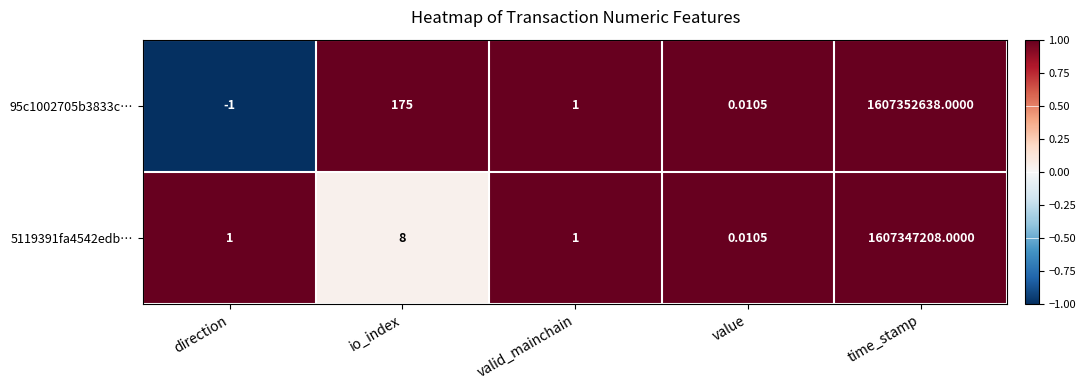

Which category has the lowest value in the 95c1002705b3833c… series?

direction